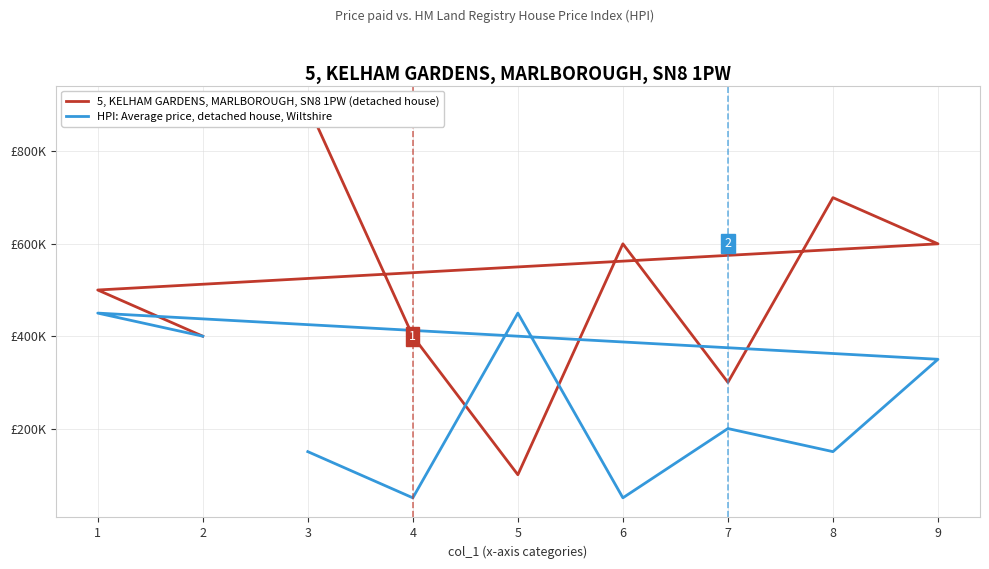

Is it true that 5, KELHAM GARDENS, MARLBOROUGH, SN8 1PW (detached house) equals 580929 at 4?

False